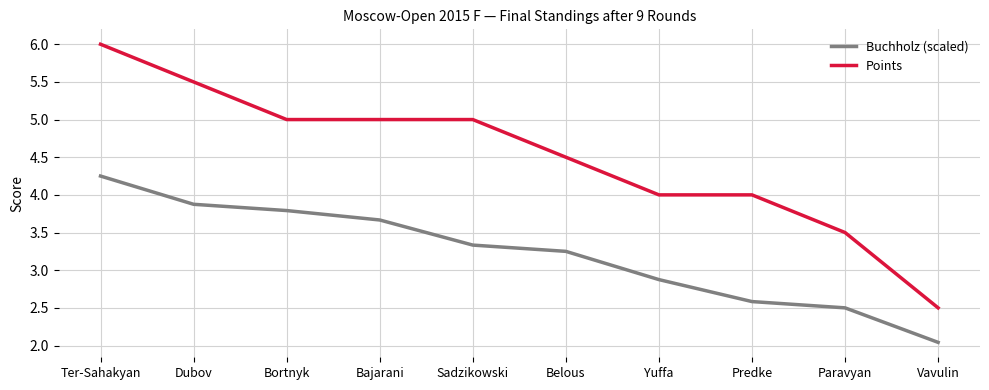

True or false: Points and Buchholz (scaled) cross at least once.

False